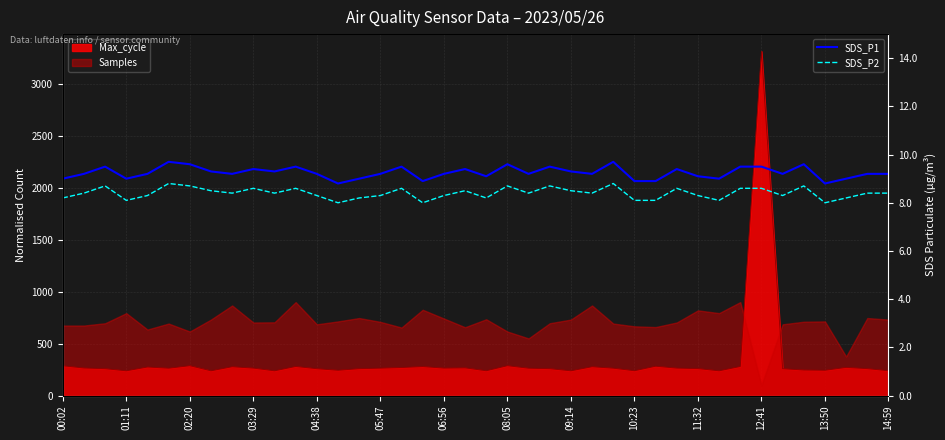

True or false: SDS_P2 and SDS_P1 cross at least once.

False